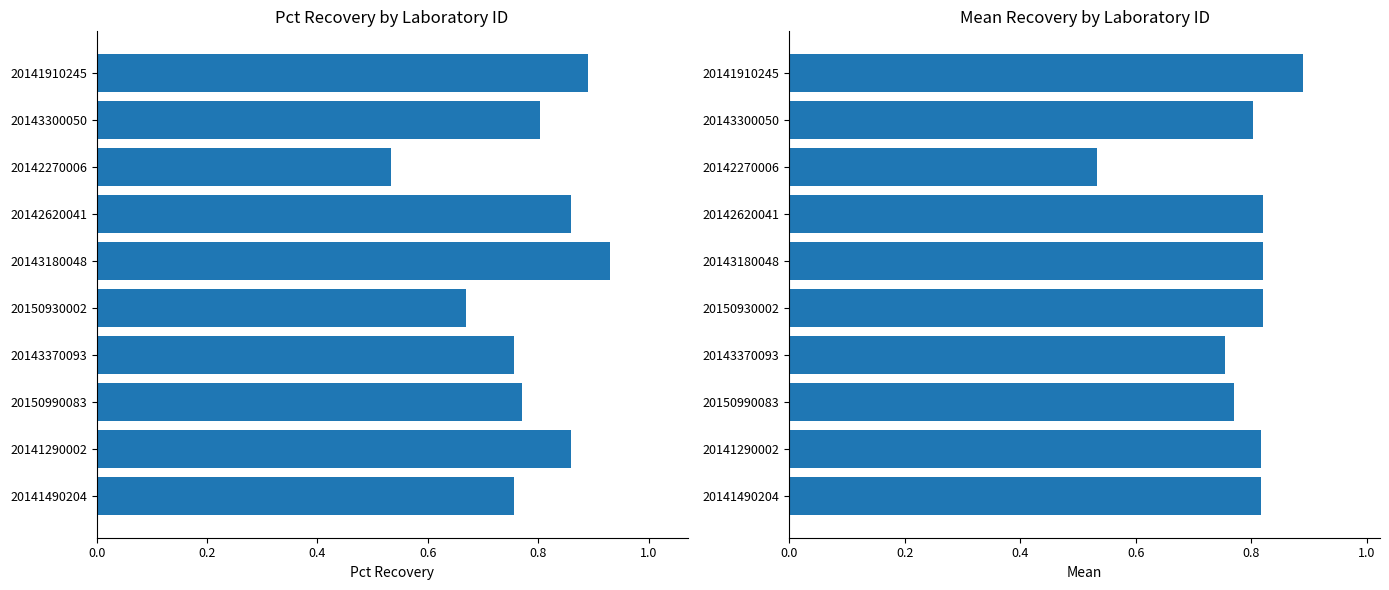

What is the sum of all Pct Recovery values?

7.8